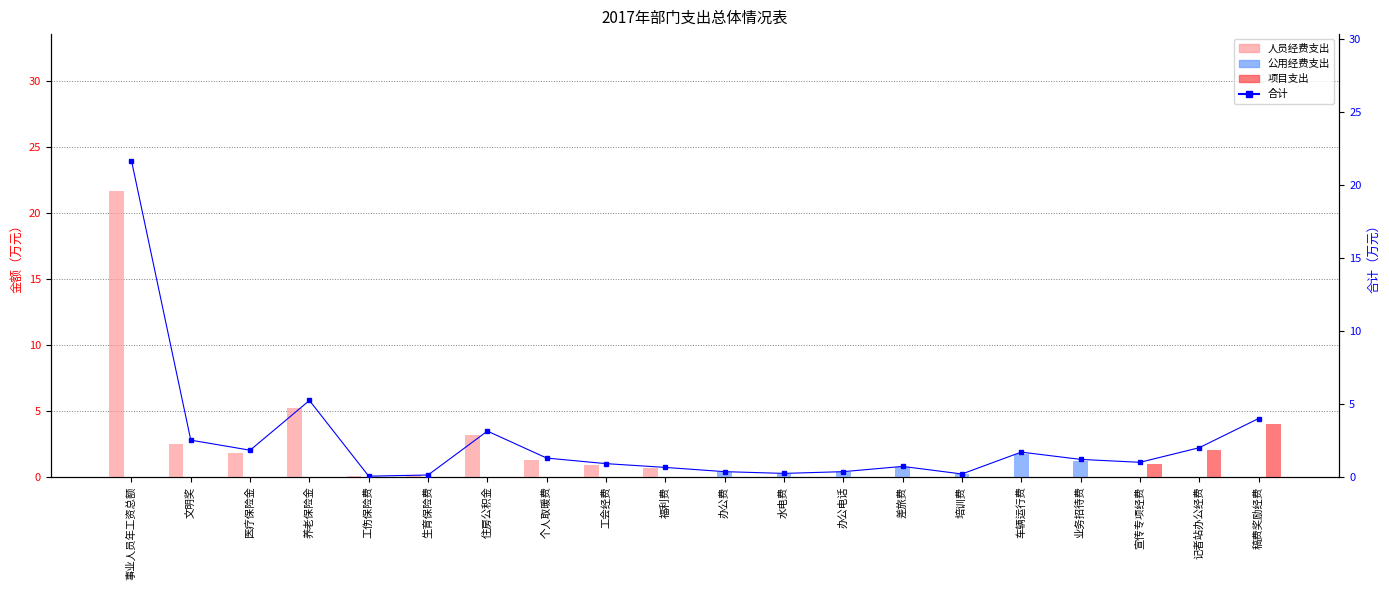

Is it true that 合计 equals 0.1 at 生育保险费?

True